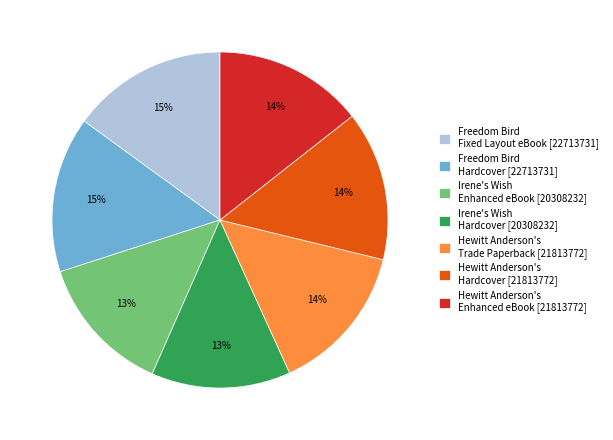

To the nearest percent, what percentage of the pie is Hewitt Anderson's Hardcover [21813772]?

14%